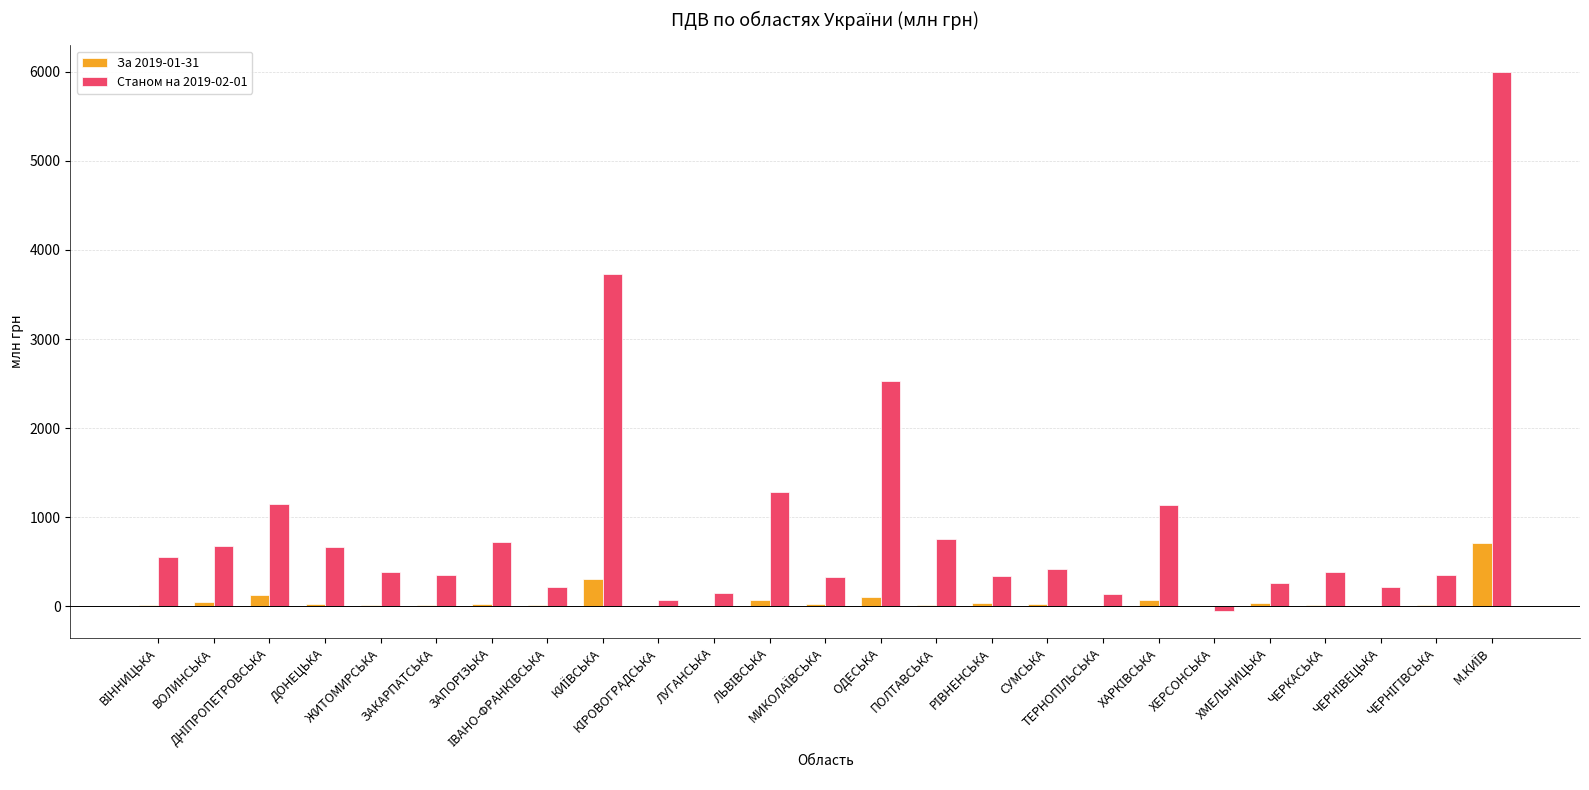

What is the maximum value for За 2019-01-31?

707.5